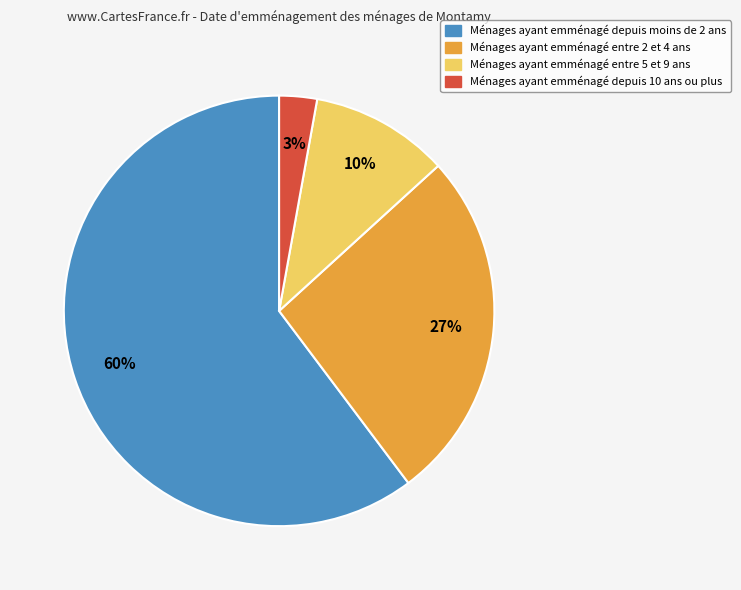

To the nearest percent, what is the difference between the largest and smallest slice percentages?

57%